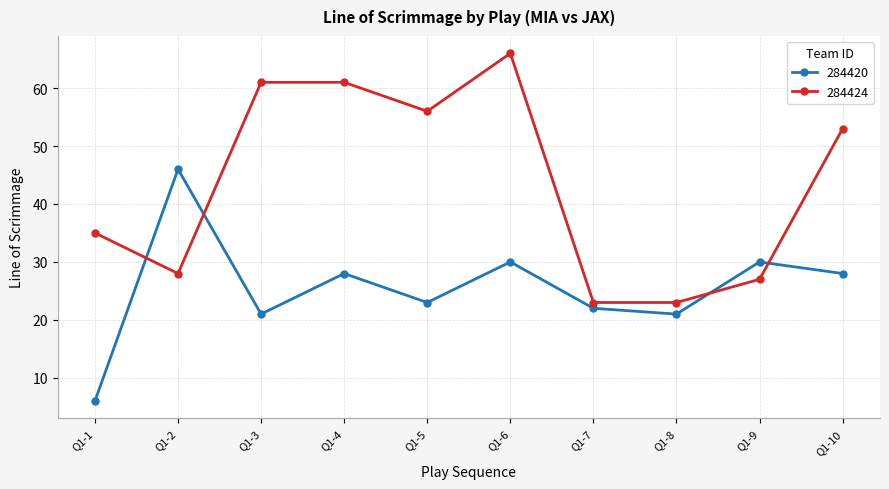

What is the sum of all 284424 values?

433